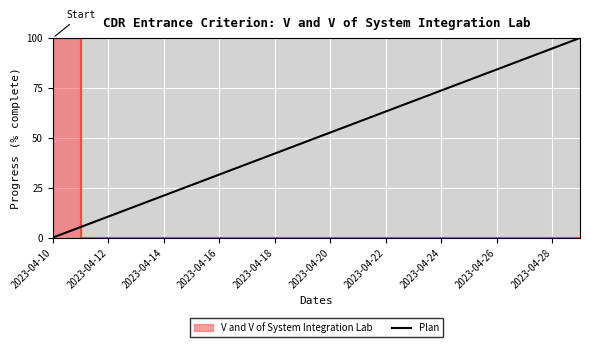

Is it true that Plan equals 30.1 at 2023-04-24?

False